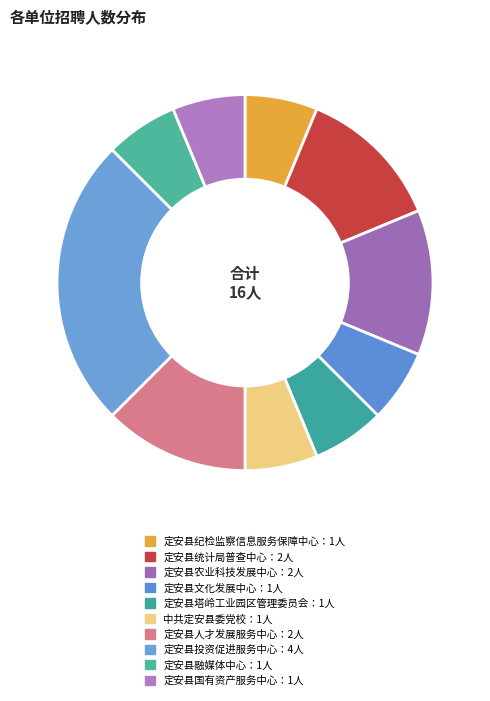

How many segments does this pie chart have?

10